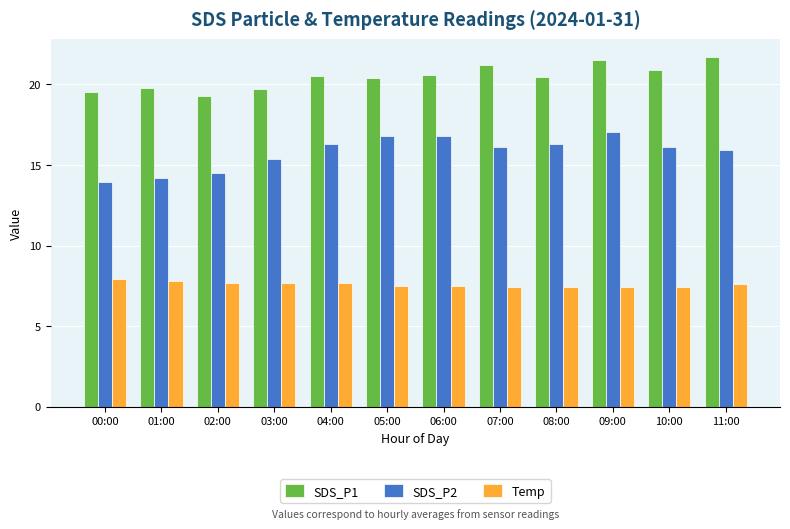

Read the SDS_P1 value at 11:00.

21.7